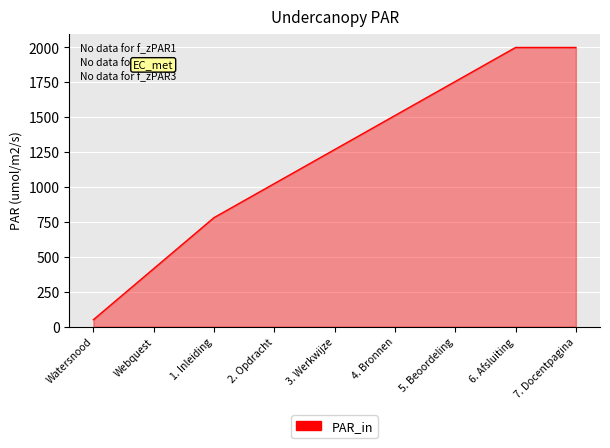

What is the ratio of the value at 3. Werkwijze to the value at 1. Inleiding?

1.6